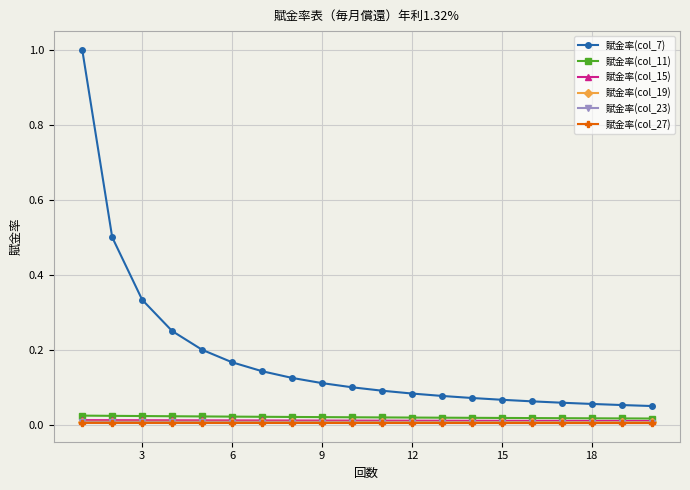

Which series has the largest range (max minus min)?

賦金率(col_7)